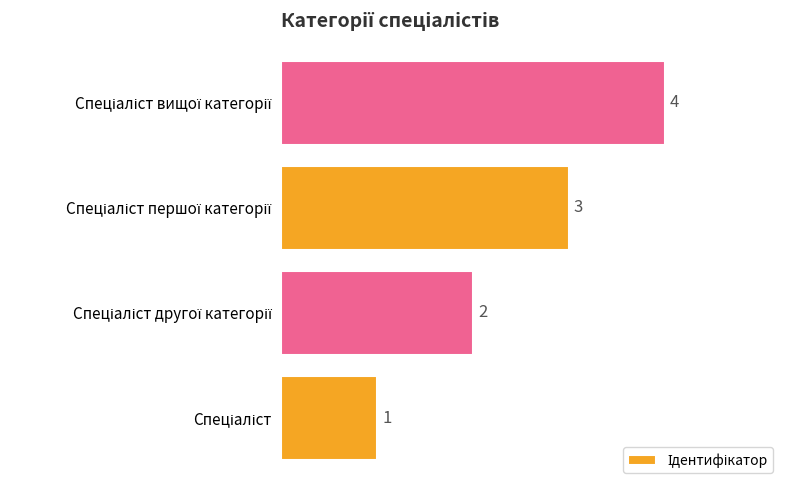

How many values are between 2 and 4?

3